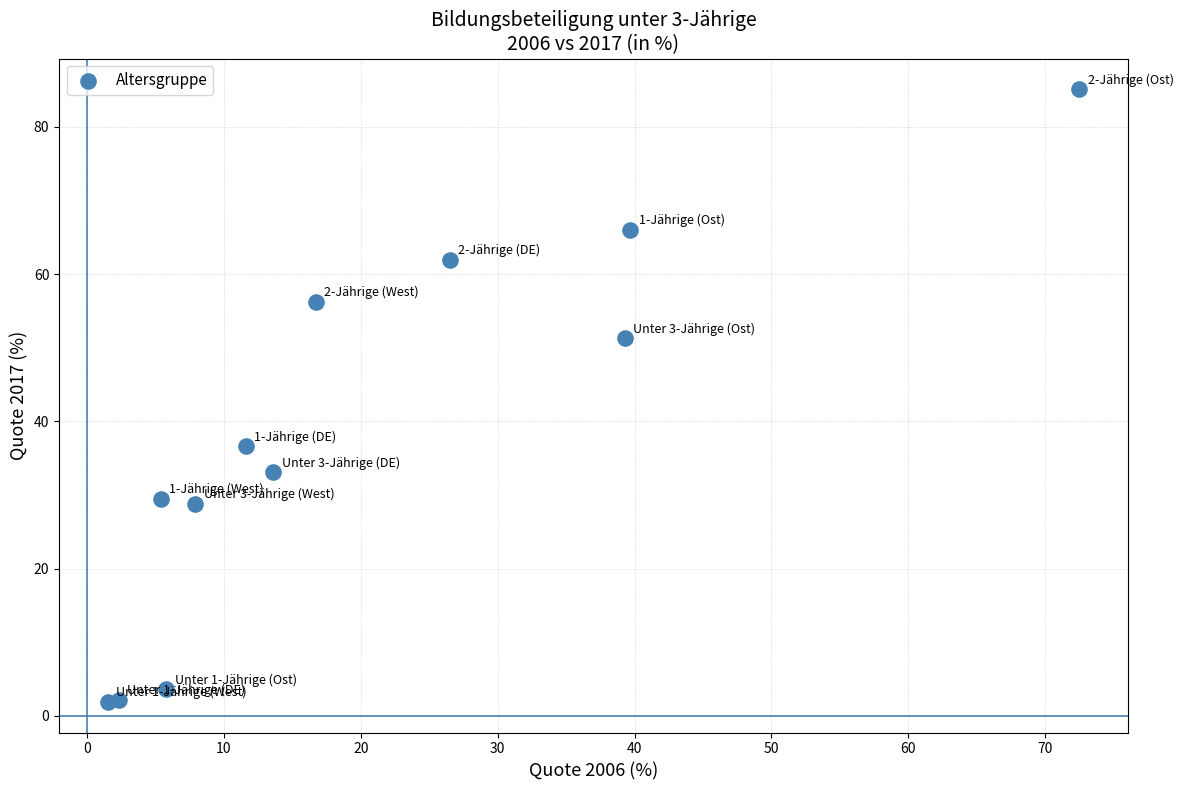

What is the range of X values (max minus min)?

71.0